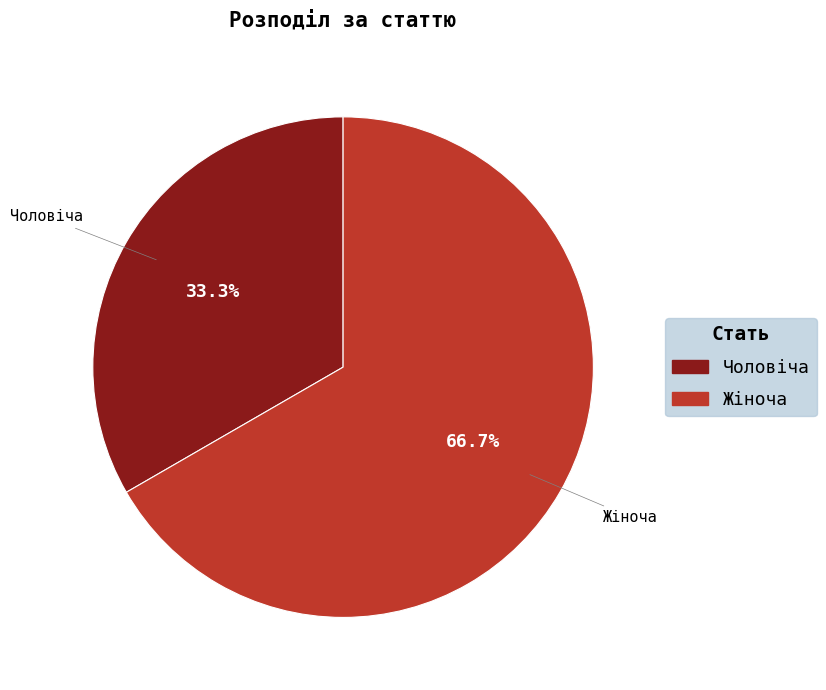

What is the ratio of the value at Чоловіча to the value at Жіноча?

0.5